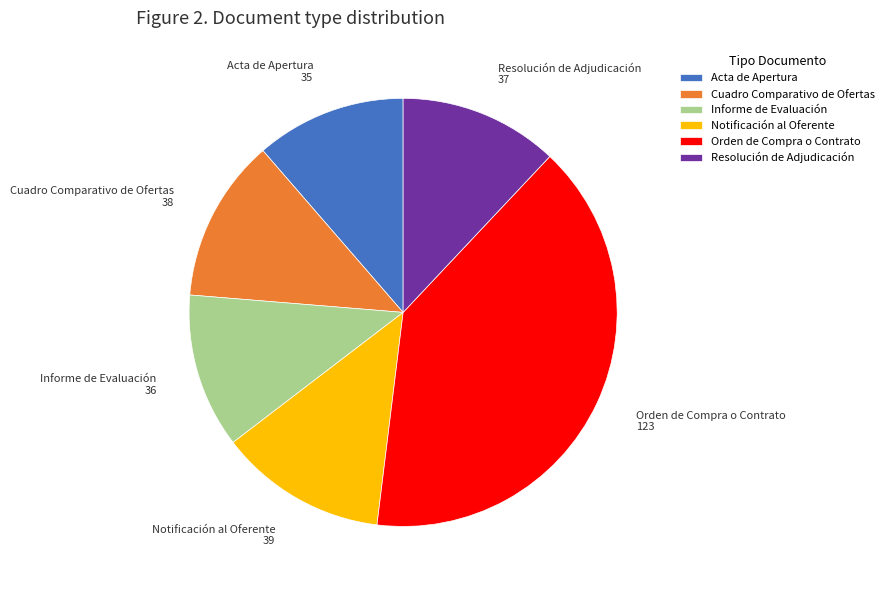

Which has a higher value, Notificación al Oferente or Resolución de Adjudicación?

Notificación al Oferente